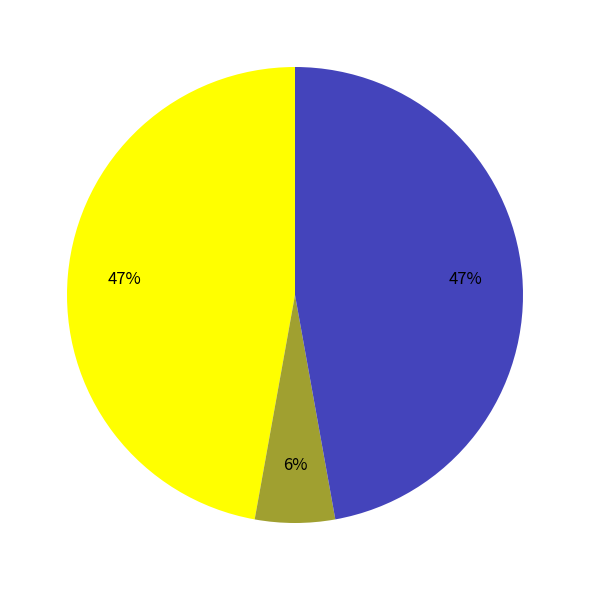

To the nearest percent, what is the average slice percentage?

33%